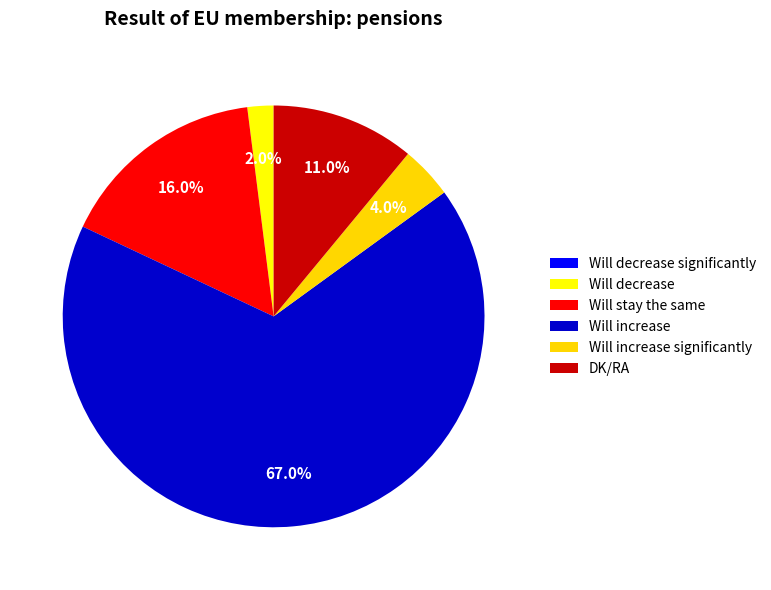

What percentage is NOT represented by Will decrease?

98.0%